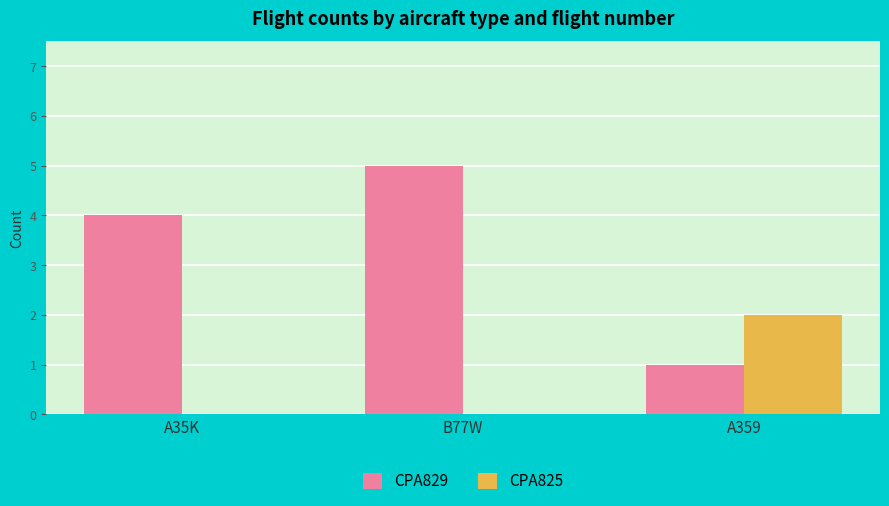

The value of CPA825 at A35K is -1. True or false?

False